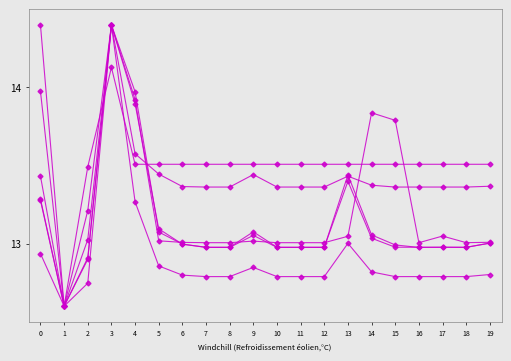

Is this an area chart (filled region under the line)?

No